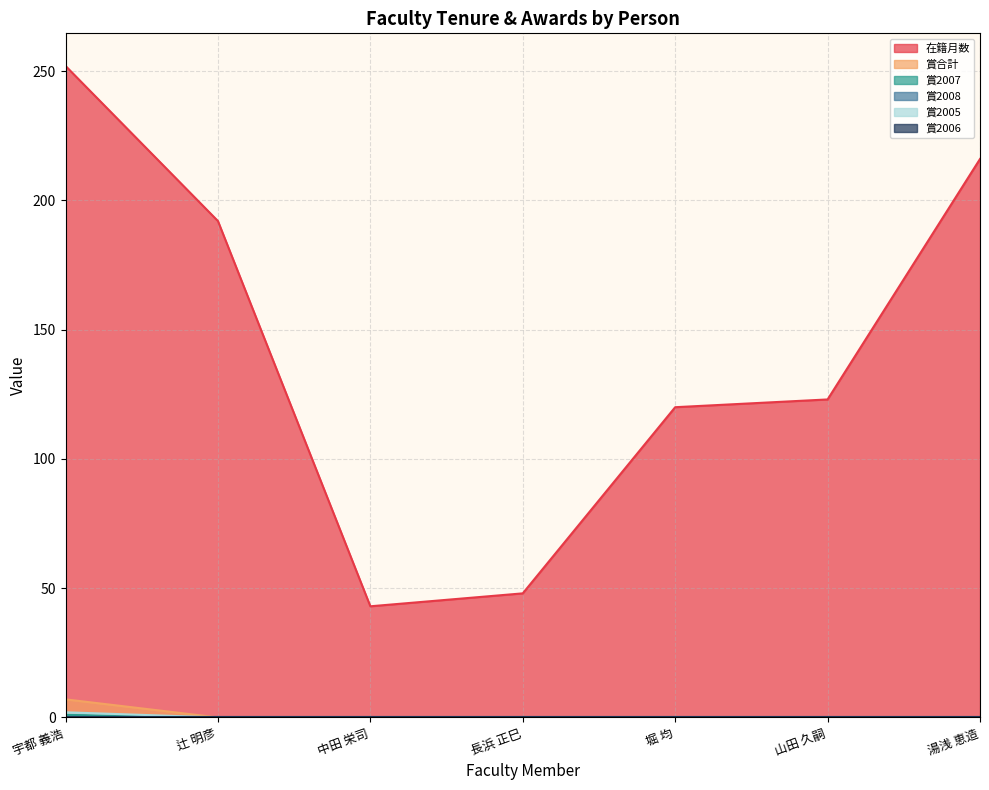

At how many categories does at least one series exceed 61?

5